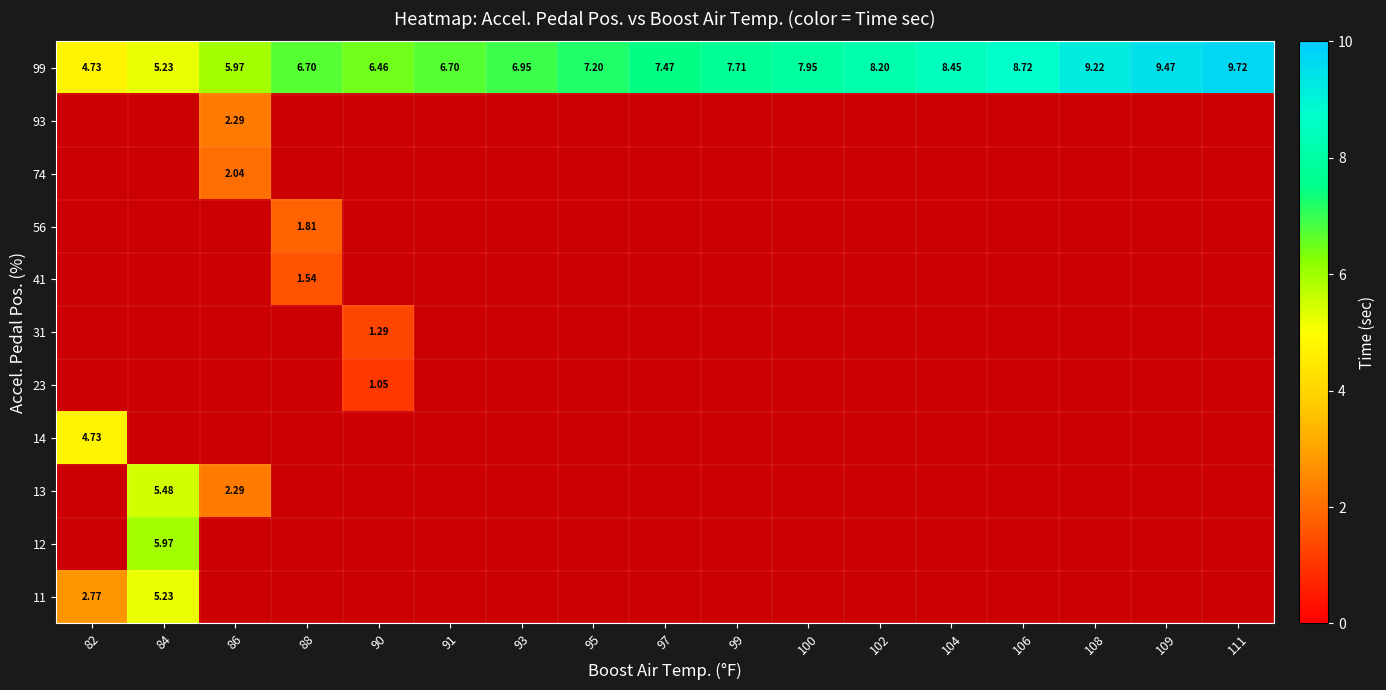

How many values in the 99 series are below 7?

7